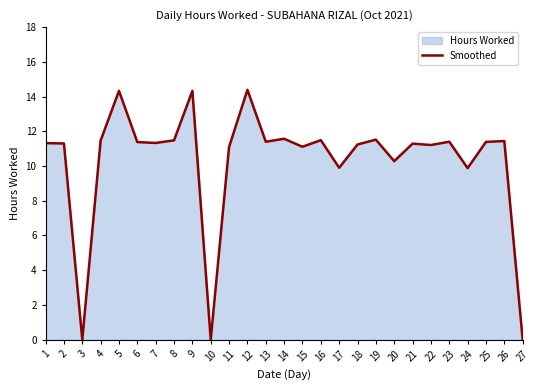

How many data points are above 11?

21